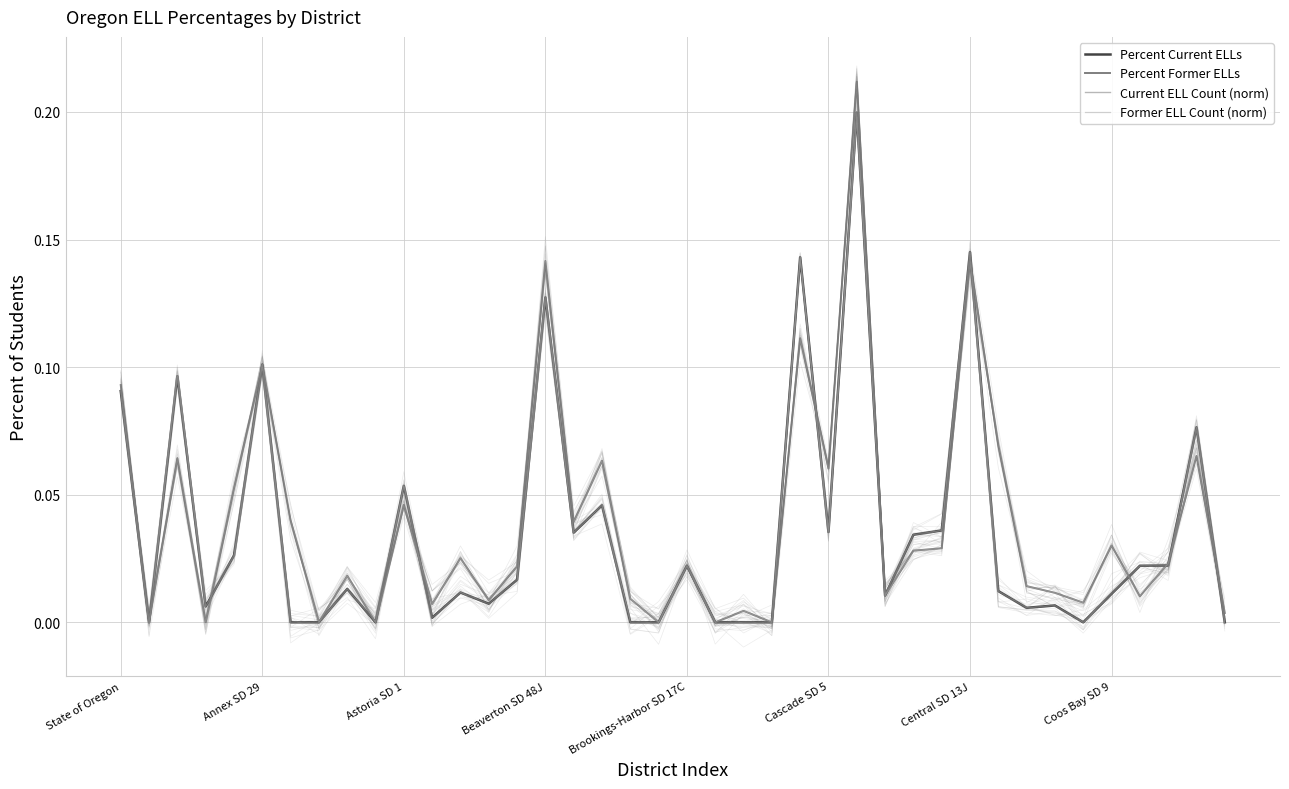

Does the chart display data point markers on the line(s)?

No